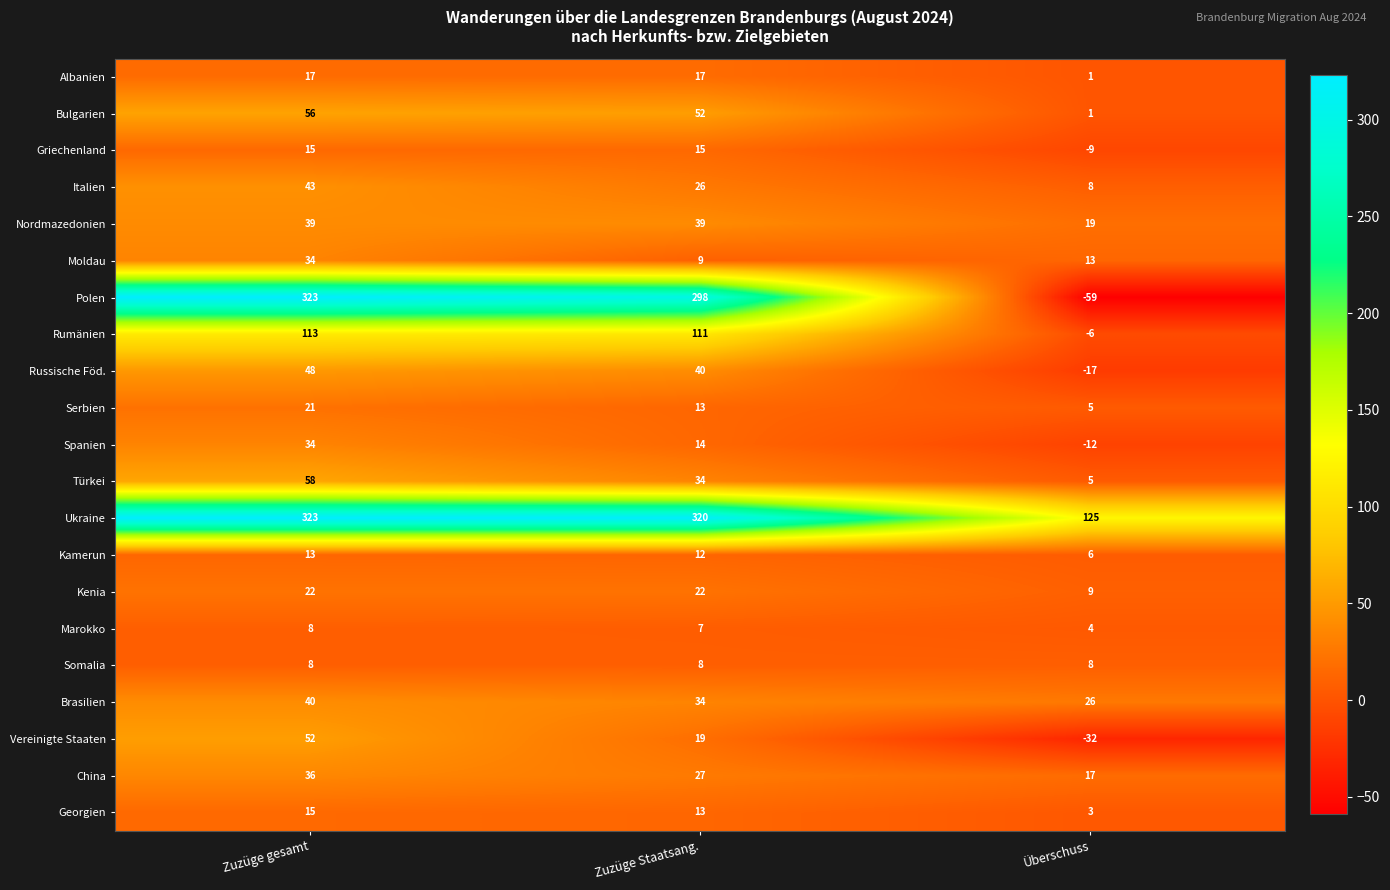

Is the value of Ukraine at Zuzüge Staatsang. greater than the value of Rumänien at Überschuss?

Yes